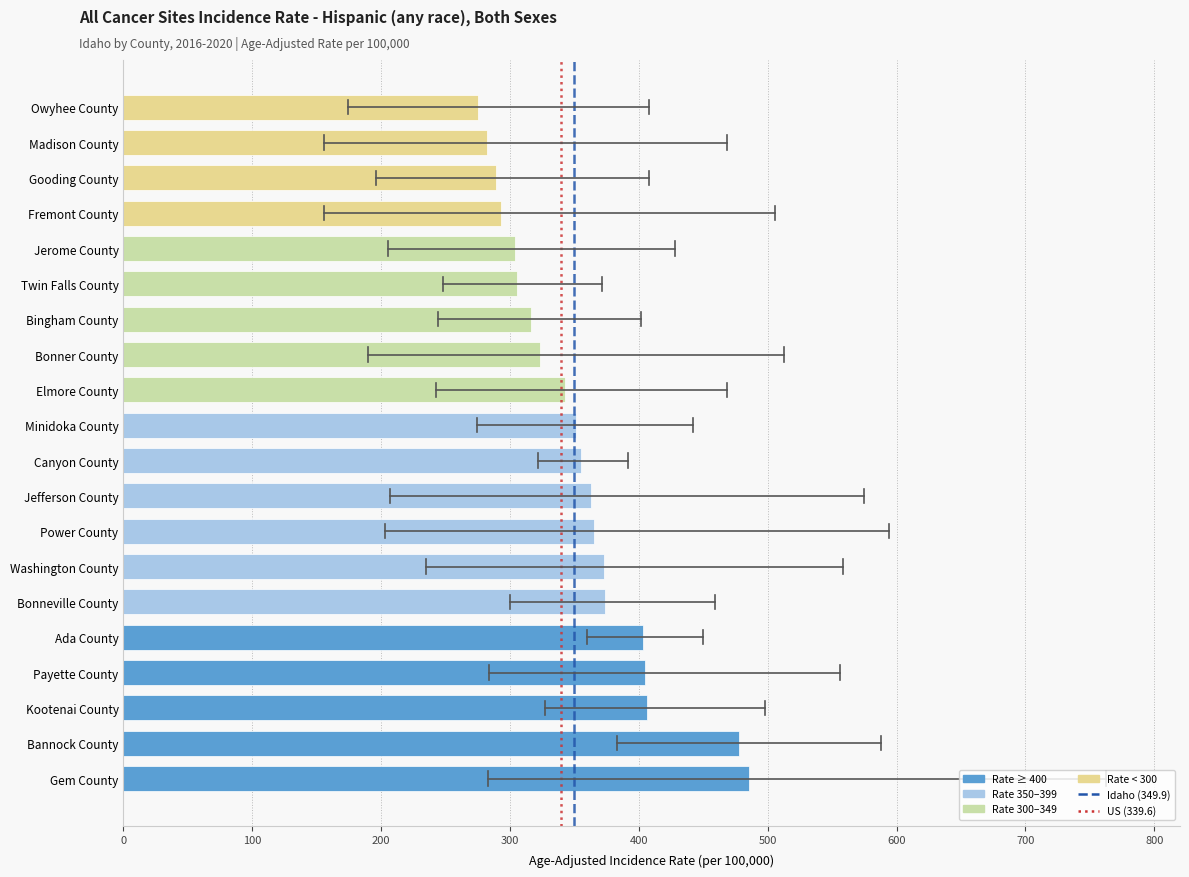

What is the difference between the second highest and second lowest values?

196.0